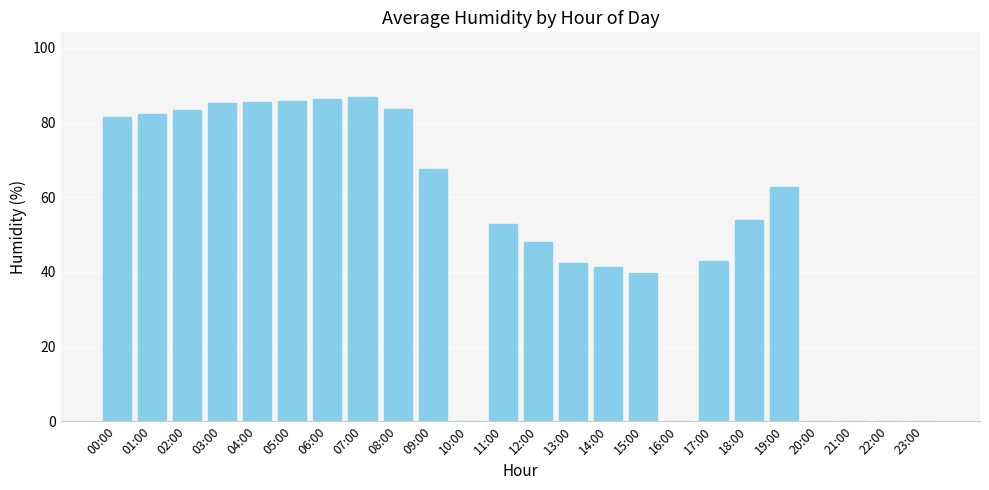

The chart shows a value of 40.9 at 23:00. True or false?

False